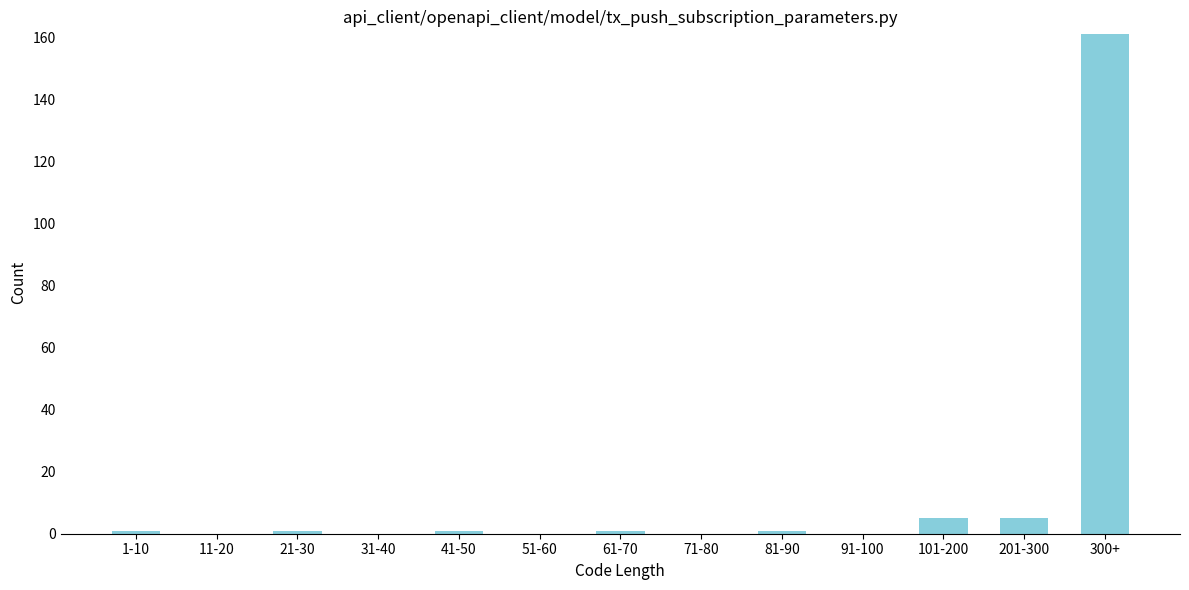

Reading left to right, what are all the values shown in this chart?

1-10=1	11-20=0	21-30=1	31-40=0	41-50=1	51-60=0	61-70=1	71-80=0	81-90=1	91-100=0	101-200=5	201-300=5	300+=161